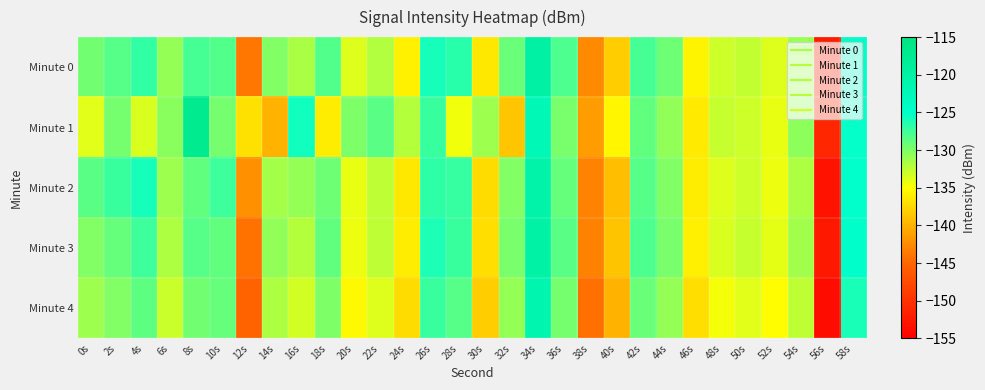

Rank the series at 12s from highest to lowest value.

Minute 1, Minute 2, Minute 0, Minute 3, Minute 4